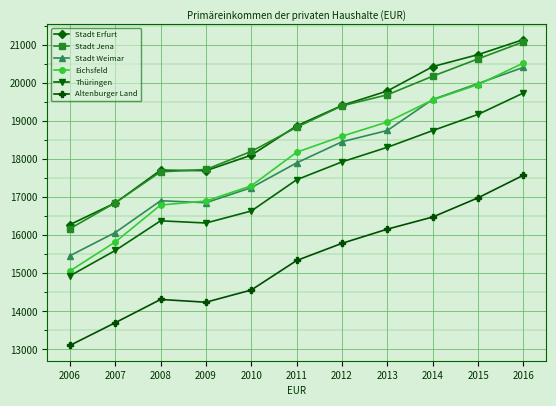

What is the sum of all Stadt Erfurt values?

207100